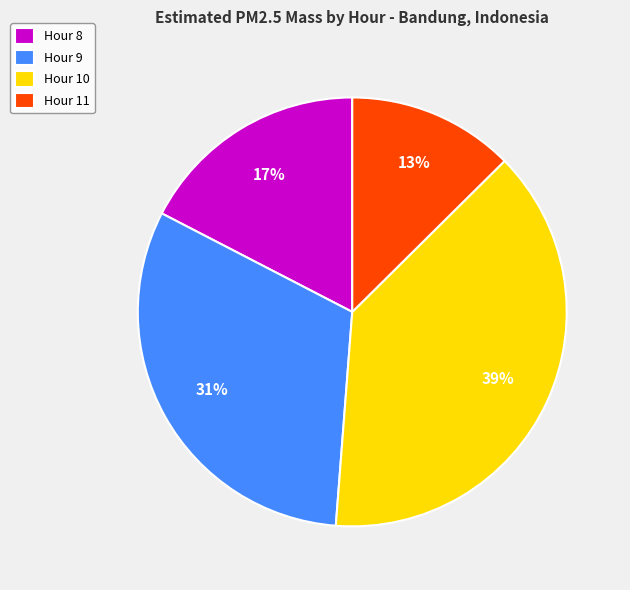

To the nearest percent, what is the average slice percentage?

25%